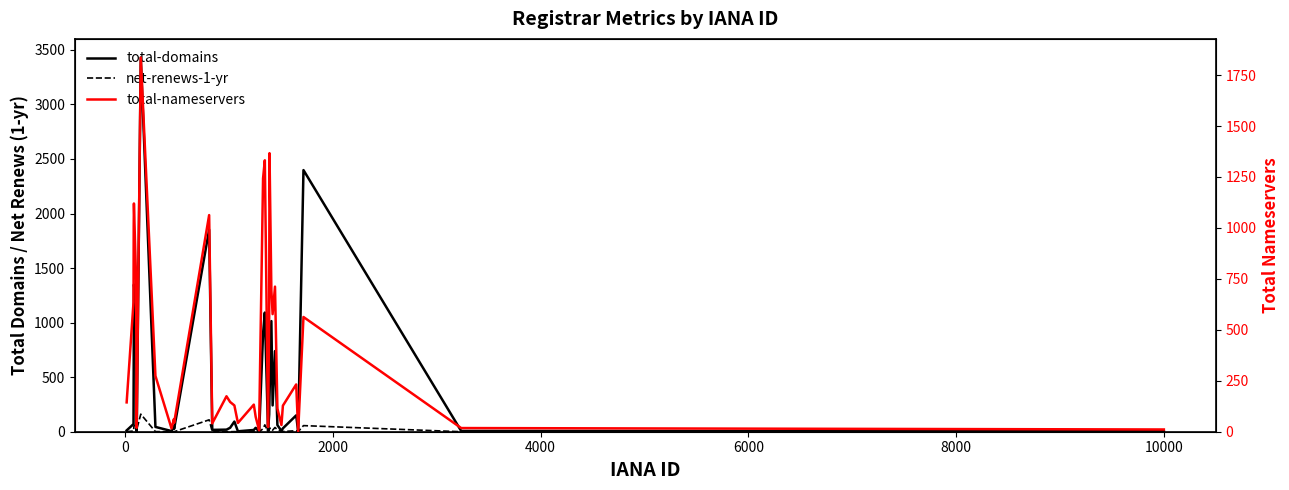

At how many categories does at least one series exceed 2861?

1